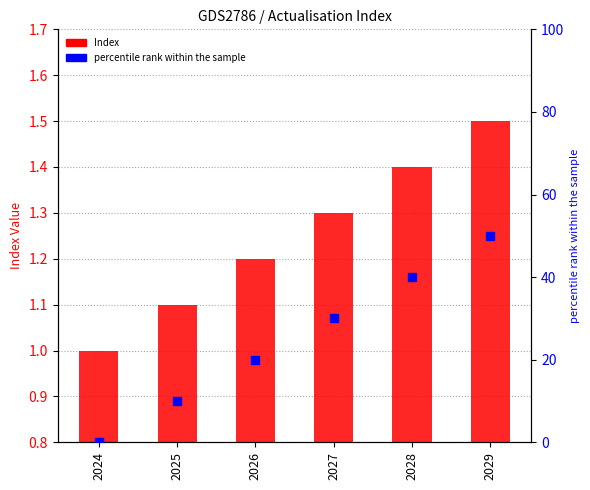

What is the total value across all series at 2029?

51.5